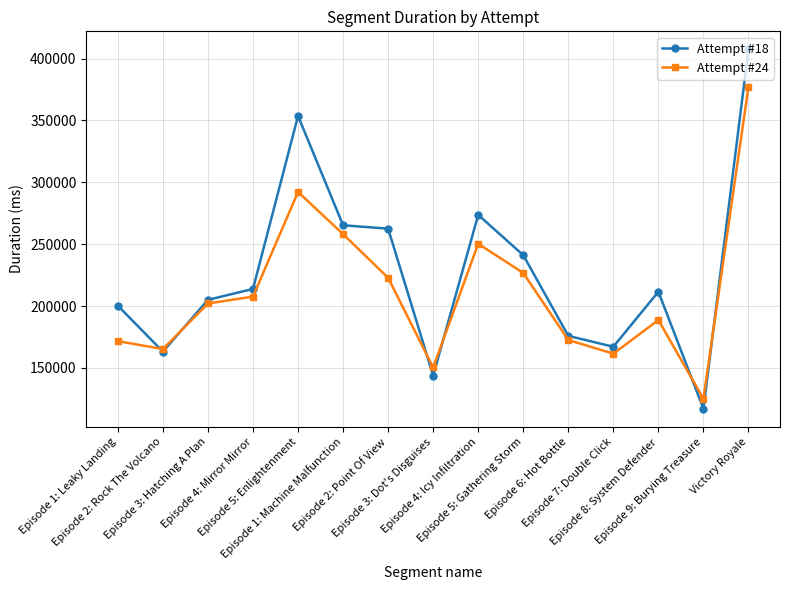

Where is the first local minimum for Attempt #18?

Episode 2: Rock The Volcano